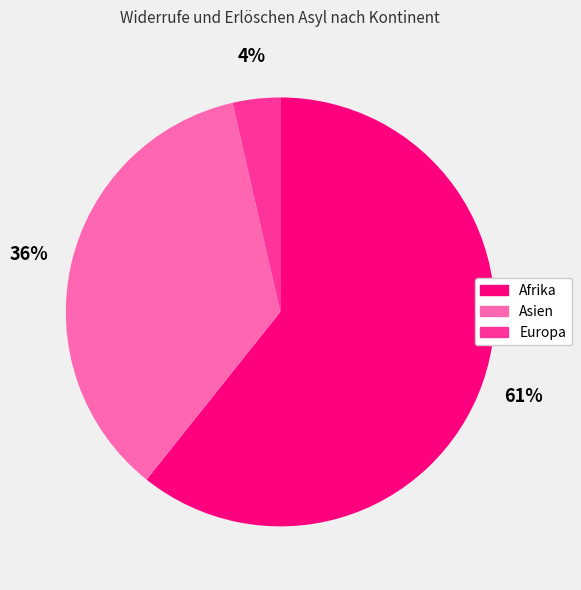

To the nearest percent, what is the average slice percentage?

33%